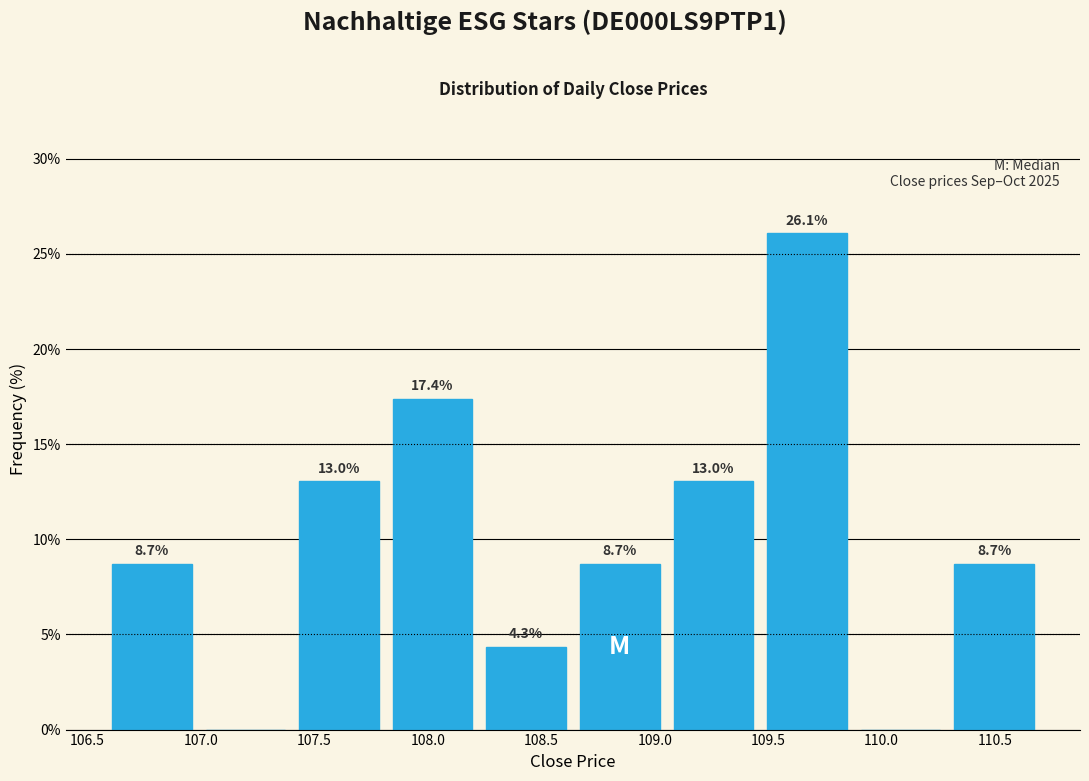

Which range on the x-axis has the tallest bar?

109.45 to 109.90